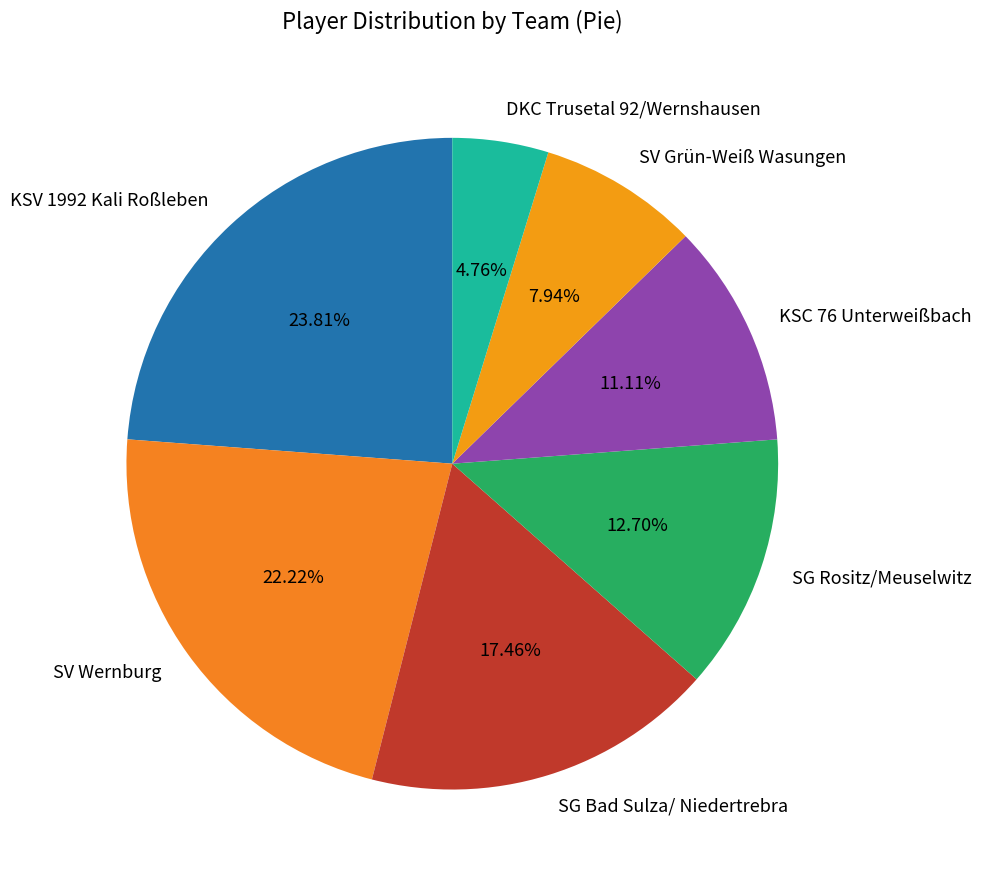

Which category has the smallest portion of the pie?

DKC Trusetal 92/Wernshausen